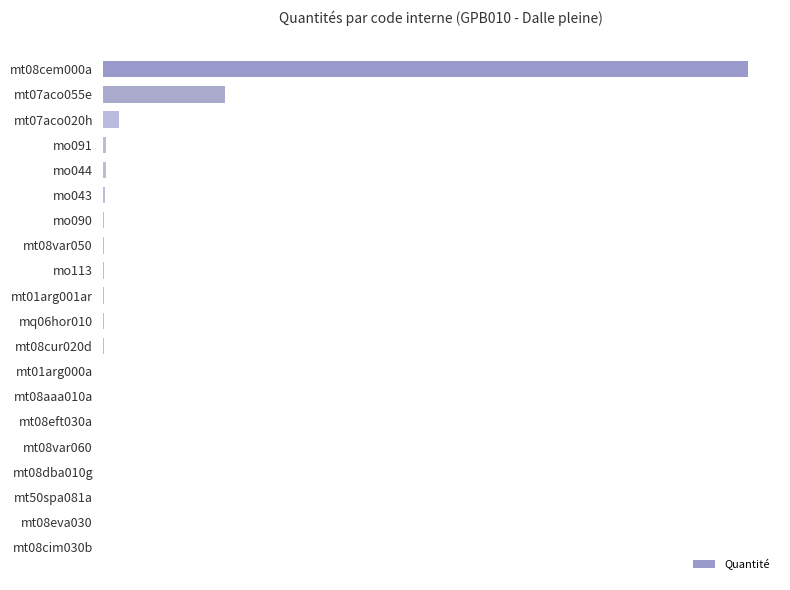

Does the chart contain any negative values?

No